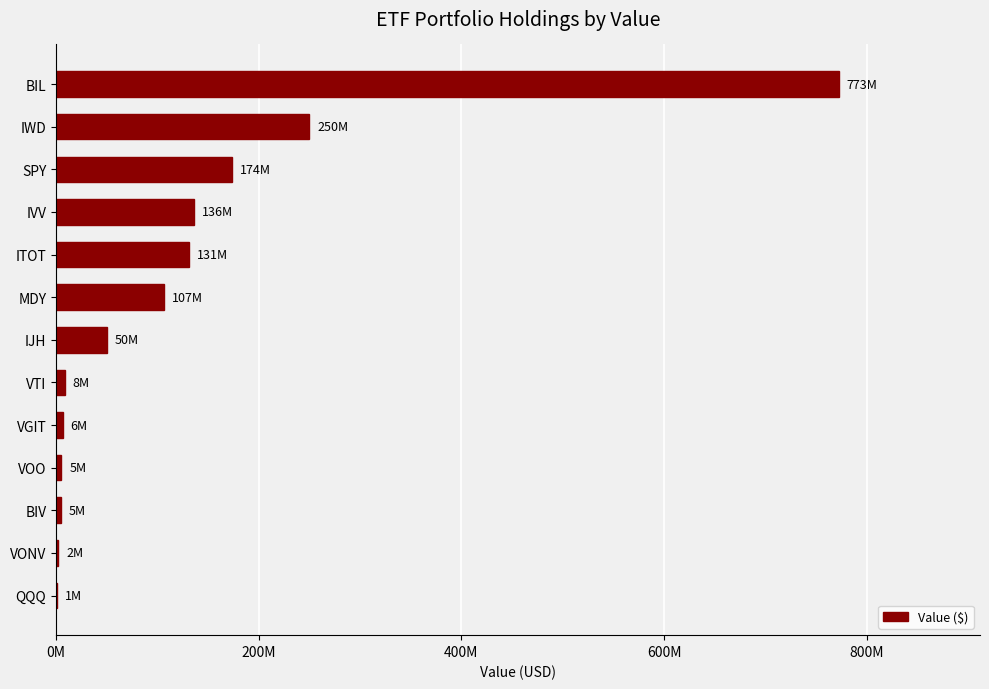

Are the bars horizontal?

Yes